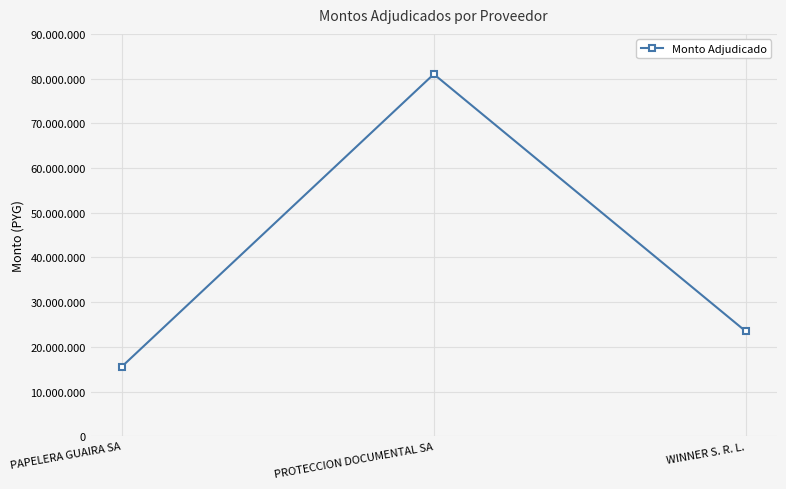

Does the chart have visible grid lines?

Yes